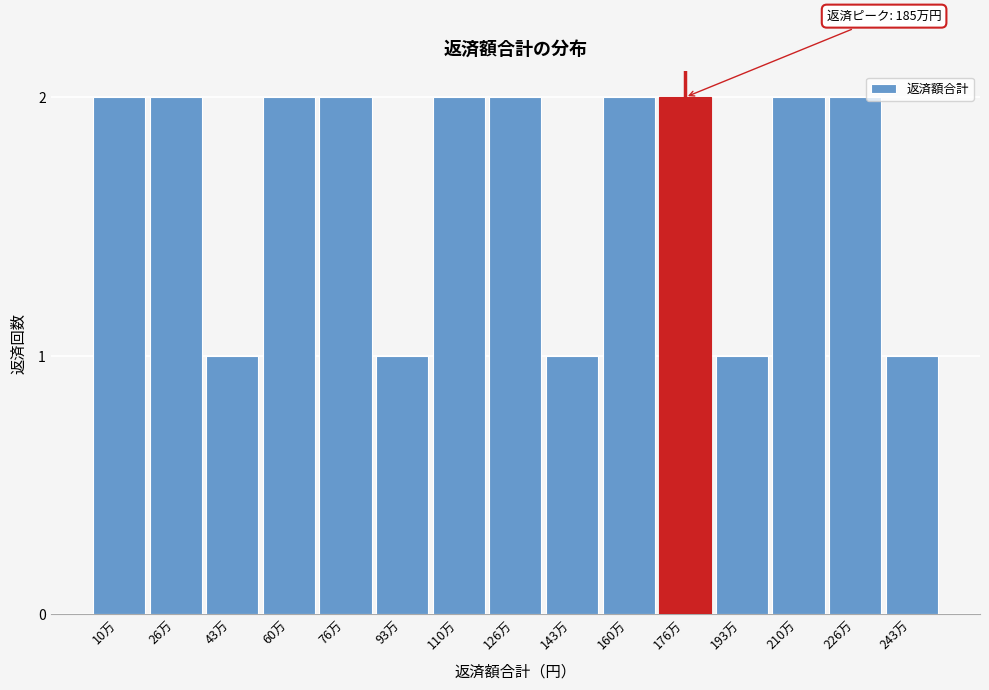

Reading right to left, what are all the values shown in this chart?

243万=1	226万=2	210万=2	193万=1	176万=2	160万=2	143万=1	126万=2	110万=2	93万=1	76万=2	60万=2	43万=1	26万=2	10万=2